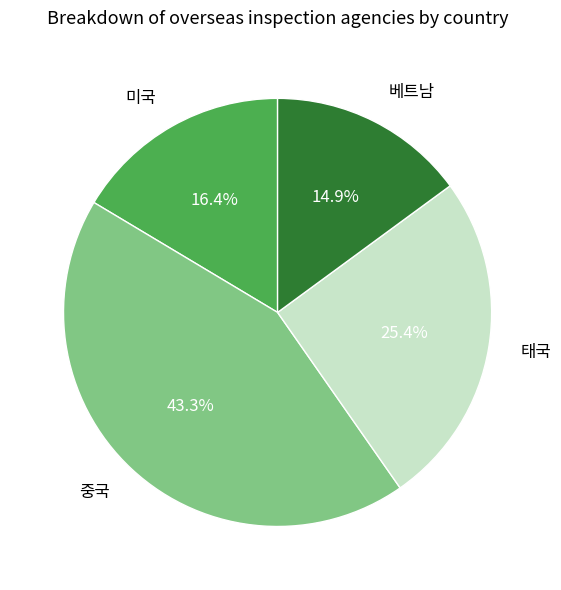

Is there any slice that represents more than half of the pie?

No